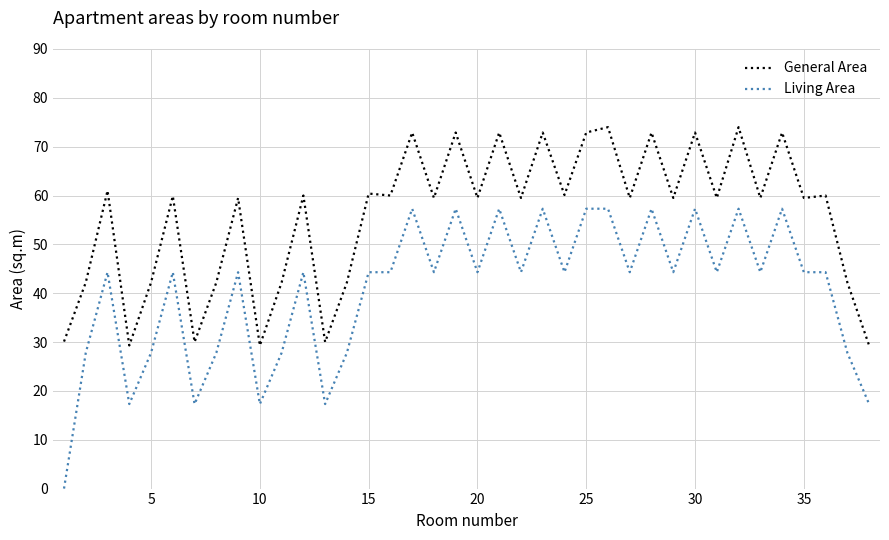

Which series has the largest total across all categories?

General Area